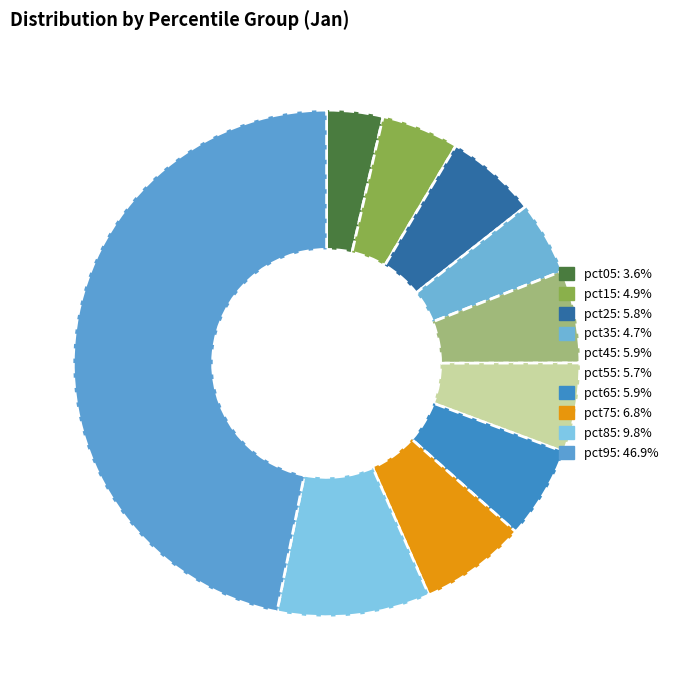

Is there any slice that represents more than half of the pie?

No